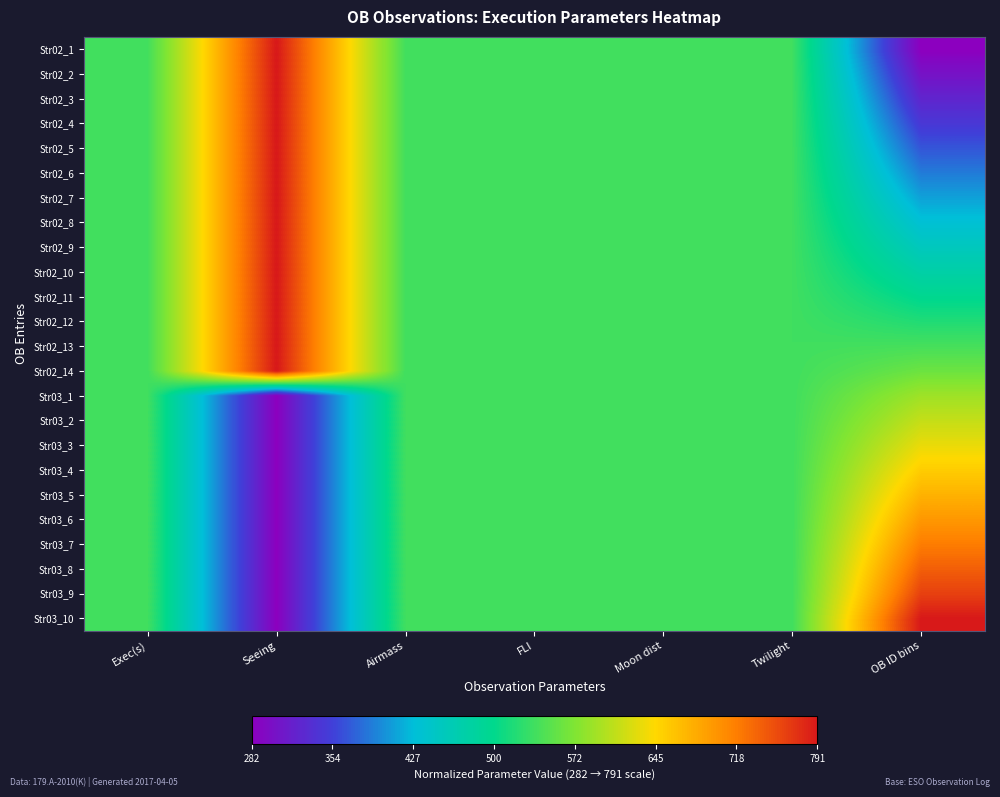

Reading left to right, what are all the values shown in this chart?

Str02_1: Exec(s)=0.5	Seeing=1.0	Airmass=0.5	FLI=0.5	Moon dist=0.5	Twilight=0.5	OB ID bins=0.0
Str02_2: Exec(s)=0.5	Seeing=1.0	Airmass=0.5	FLI=0.5	Moon dist=0.5	Twilight=0.5	OB ID bins=0.0
Str02_3: Exec(s)=0.5	Seeing=1.0	Airmass=0.5	FLI=0.5	Moon dist=0.5	Twilight=0.5	OB ID bins=0.1
Str02_4: Exec(s)=0.5	Seeing=1.0	Airmass=0.5	FLI=0.5	Moon dist=0.5	Twilight=0.5	OB ID bins=0.1
Str02_5: Exec(s)=0.5	Seeing=1.0	Airmass=0.5	FLI=0.5	Moon dist=0.5	Twilight=0.5	OB ID bins=0.2
Str02_6: Exec(s)=0.5	Seeing=1.0	Airmass=0.5	FLI=0.5	Moon dist=0.5	Twilight=0.5	OB ID bins=0.2
Str02_7: Exec(s)=0.5	Seeing=1.0	Airmass=0.5	FLI=0.5	Moon dist=0.5	Twilight=0.5	OB ID bins=0.3
Str02_8: Exec(s)=0.5	Seeing=1.0	Airmass=0.5	FLI=0.5	Moon dist=0.5	Twilight=0.5	OB ID bins=0.3
Str02_9: Exec(s)=0.5	Seeing=1.0	Airmass=0.5	FLI=0.5	Moon dist=0.5	Twilight=0.5	OB ID bins=0.3
Str02_10: Exec(s)=0.5	Seeing=1.0	Airmass=0.5	FLI=0.5	Moon dist=0.5	Twilight=0.5	OB ID bins=0.4
Str02_11: Exec(s)=0.5	Seeing=1.0	Airmass=0.5	FLI=0.5	Moon dist=0.5	Twilight=0.5	OB ID bins=0.4
Str02_12: Exec(s)=0.5	Seeing=1.0	Airmass=0.5	FLI=0.5	Moon dist=0.5	Twilight=0.5	OB ID bins=0.5
Str02_13: Exec(s)=0.5	Seeing=1.0	Airmass=0.5	FLI=0.5	Moon dist=0.5	Twilight=0.5	OB ID bins=0.5
Str02_14: Exec(s)=0.5	Seeing=1.0	Airmass=0.5	FLI=0.5	Moon dist=0.5	Twilight=0.5	OB ID bins=0.5
Str03_1: Exec(s)=0.5	Seeing=0.0	Airmass=0.5	FLI=0.5	Moon dist=0.5	Twilight=0.5	OB ID bins=0.6
Str03_2: Exec(s)=0.5	Seeing=0.0	Airmass=0.5	FLI=0.5	Moon dist=0.5	Twilight=0.5	OB ID bins=0.6
Str03_3: Exec(s)=0.5	Seeing=0.0	Airmass=0.5	FLI=0.5	Moon dist=0.5	Twilight=0.5	OB ID bins=0.7
Str03_4: Exec(s)=0.5	Seeing=0.0	Airmass=0.5	FLI=0.5	Moon dist=0.5	Twilight=0.5	OB ID bins=0.7
Str03_5: Exec(s)=0.5	Seeing=0.0	Airmass=0.5	FLI=0.5	Moon dist=0.5	Twilight=0.5	OB ID bins=0.8
Str03_6: Exec(s)=0.5	Seeing=0.0	Airmass=0.5	FLI=0.5	Moon dist=0.5	Twilight=0.5	OB ID bins=0.8
Str03_7: Exec(s)=0.5	Seeing=0.0	Airmass=0.5	FLI=0.5	Moon dist=0.5	Twilight=0.5	OB ID bins=0.9
Str03_8: Exec(s)=0.5	Seeing=0.0	Airmass=0.5	FLI=0.5	Moon dist=0.5	Twilight=0.5	OB ID bins=0.9
Str03_9: Exec(s)=0.5	Seeing=0.0	Airmass=0.5	FLI=0.5	Moon dist=0.5	Twilight=0.5	OB ID bins=0.9
Str03_10: Exec(s)=0.5	Seeing=0.0	Airmass=0.5	FLI=0.5	Moon dist=0.5	Twilight=0.5	OB ID bins=1.0